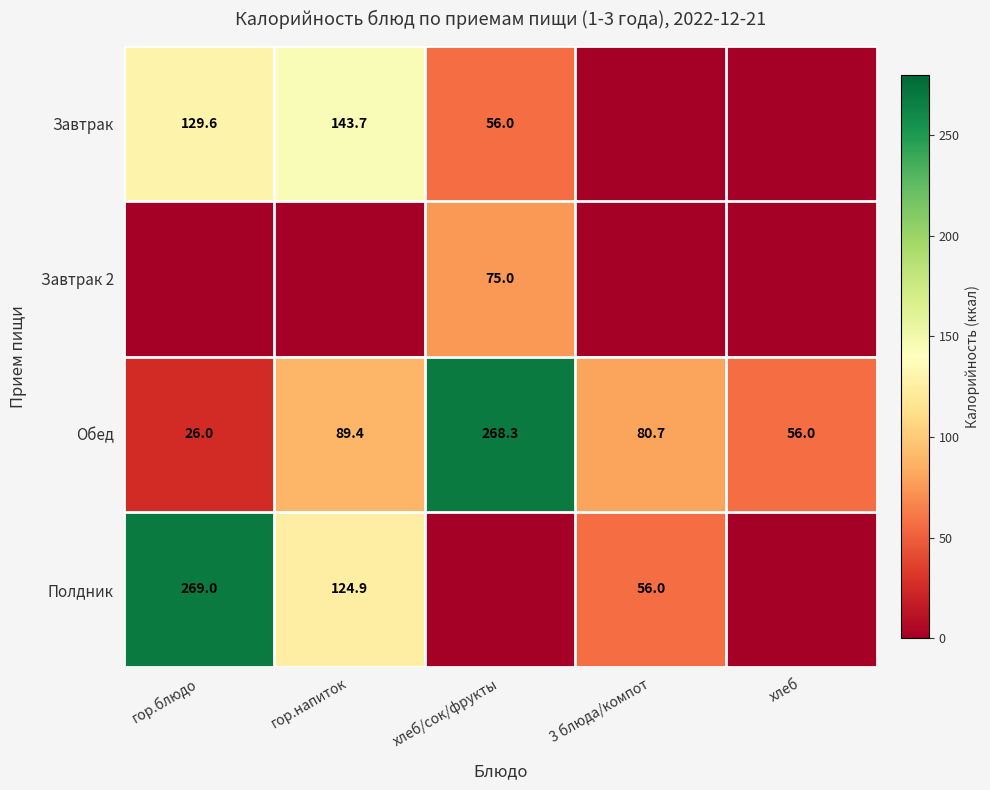

What is the approximate value of Обед at гор.напиток?

89.4